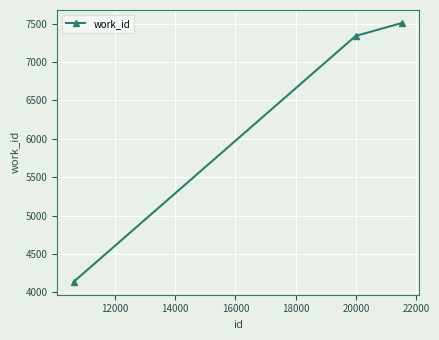

What is the smallest value displayed?

4138